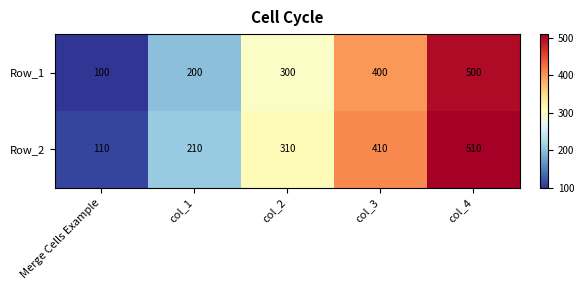

Reading left to right, extract all data points from this chart.

Row_1: Merge Cells Example=100	col_1=200	col_2=300	col_3=400	col_4=500
Row_2: Merge Cells Example=110	col_1=210	col_2=310	col_3=410	col_4=510